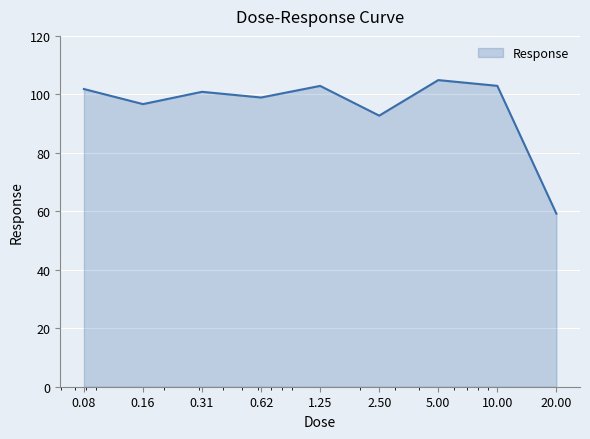

What is the difference between the maximum and minimum values?

45.7